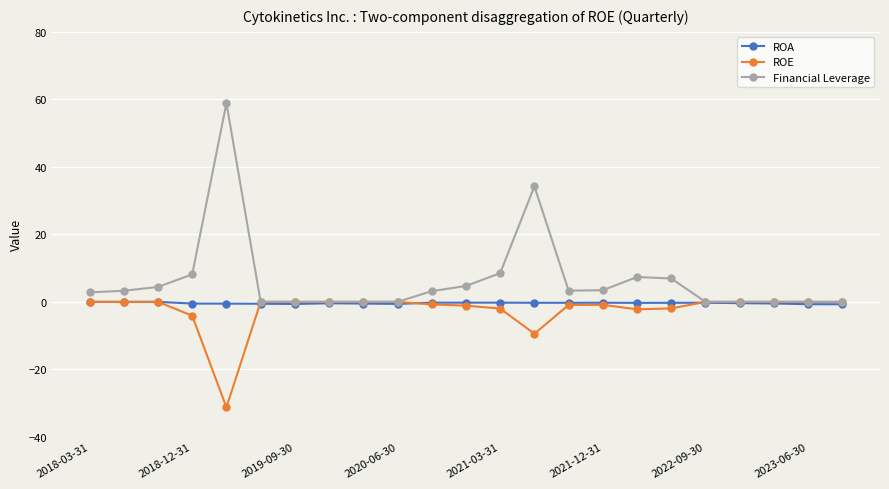

Which series has the largest total across all categories?

Financial Leverage